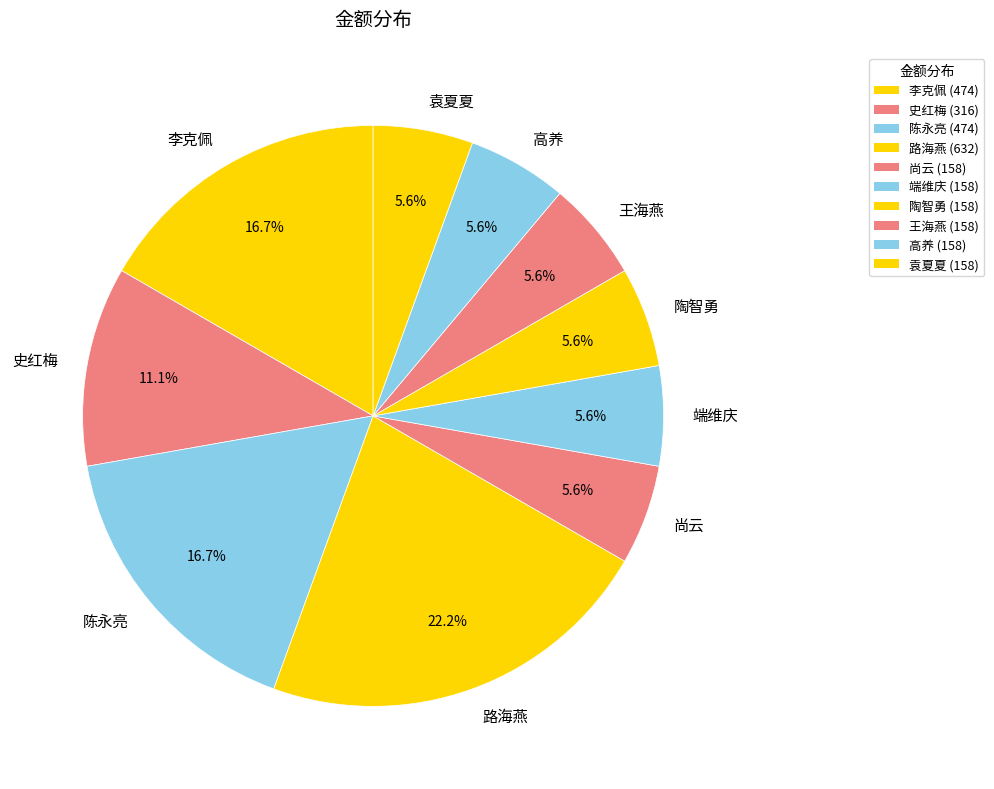

How much of the chart is everything except 陈永亮?

83.3%